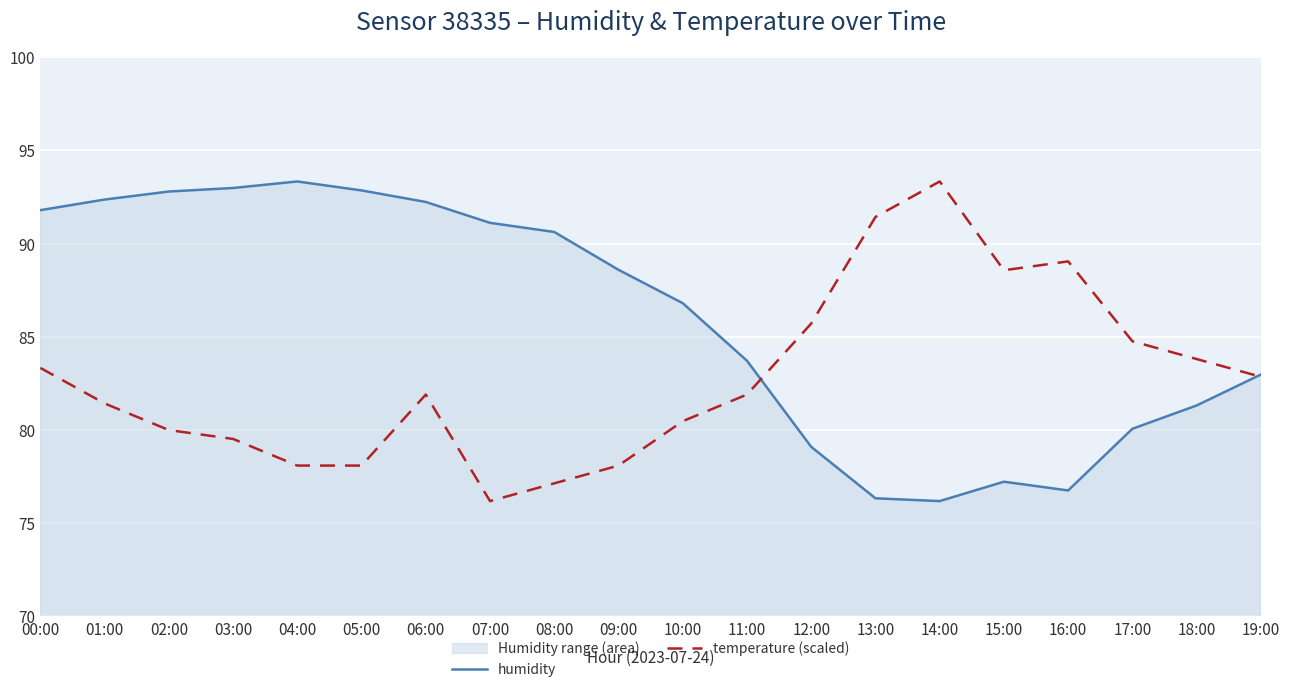

What is the label of the 20th point from the right?

00:00